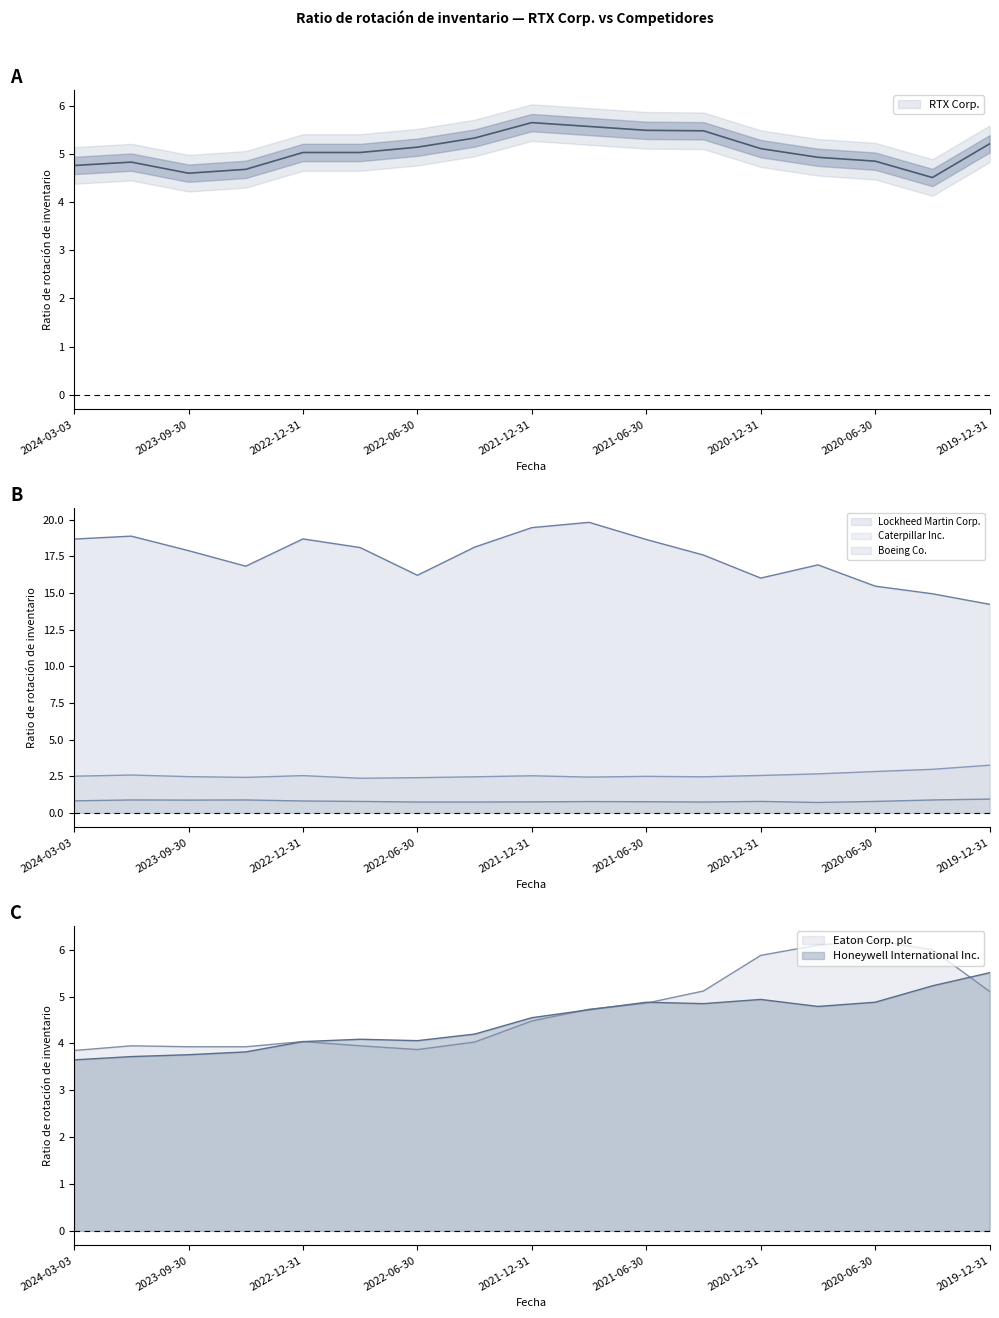

What is the difference between the Lockheed Martin Corp. values at 2020-03-31 and 2021-09-30?

4.9